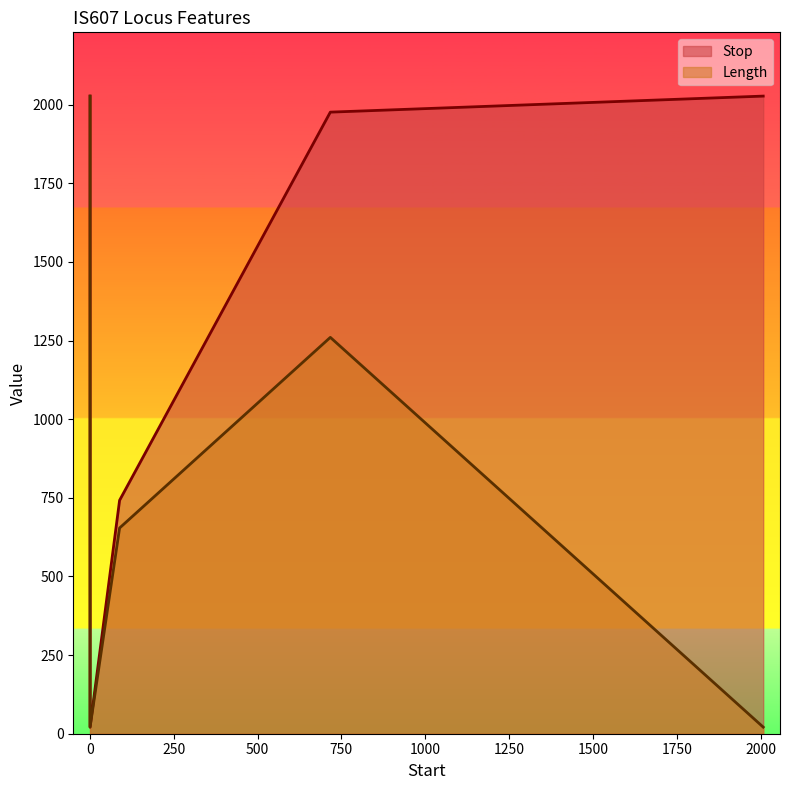

At which category is the sum across all series the highest?

1